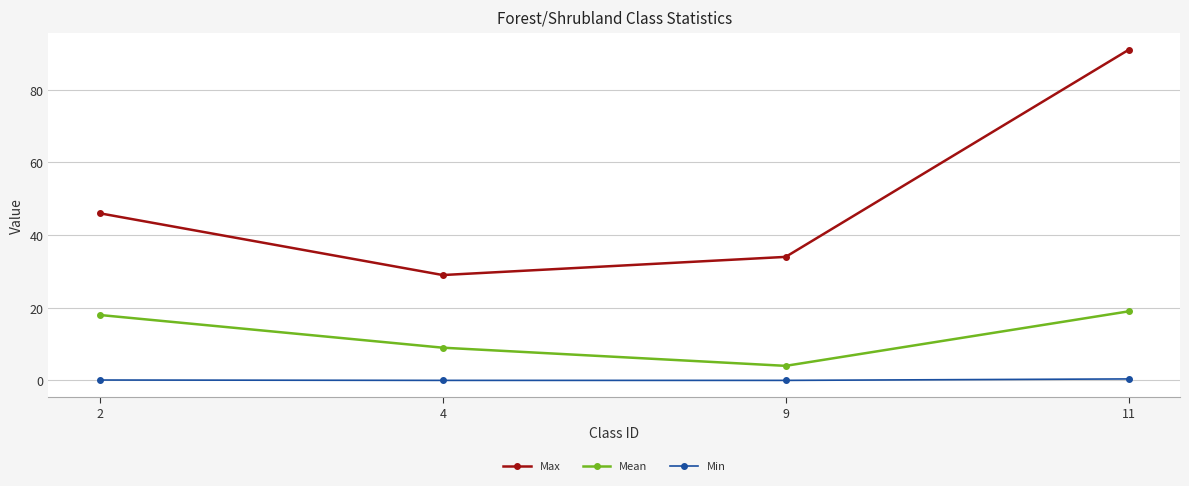

Which series has the widest spread of values?

Max